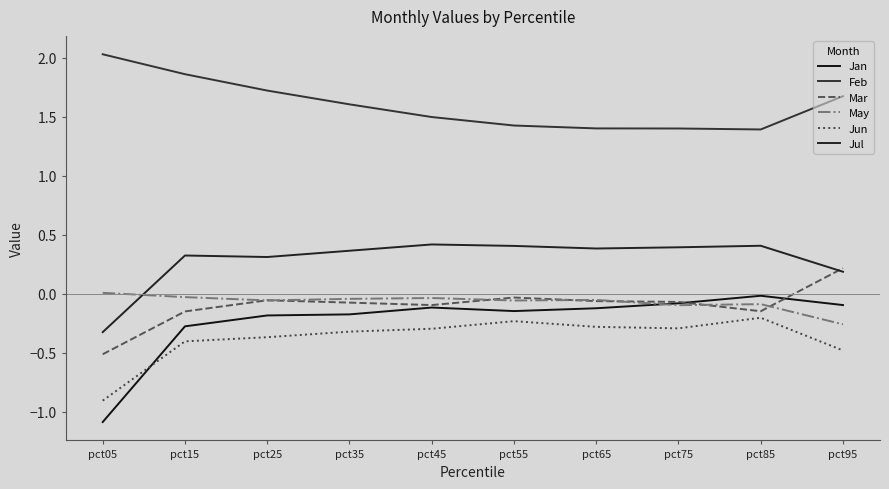

Does the chart have visible grid lines?

No